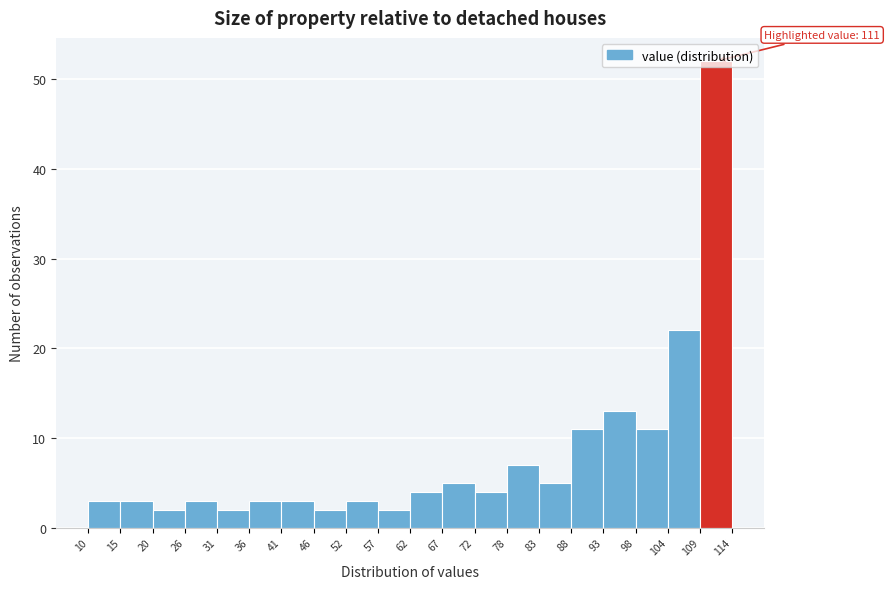

Over which range of the x-axis is the bar tallest?

109 to 114